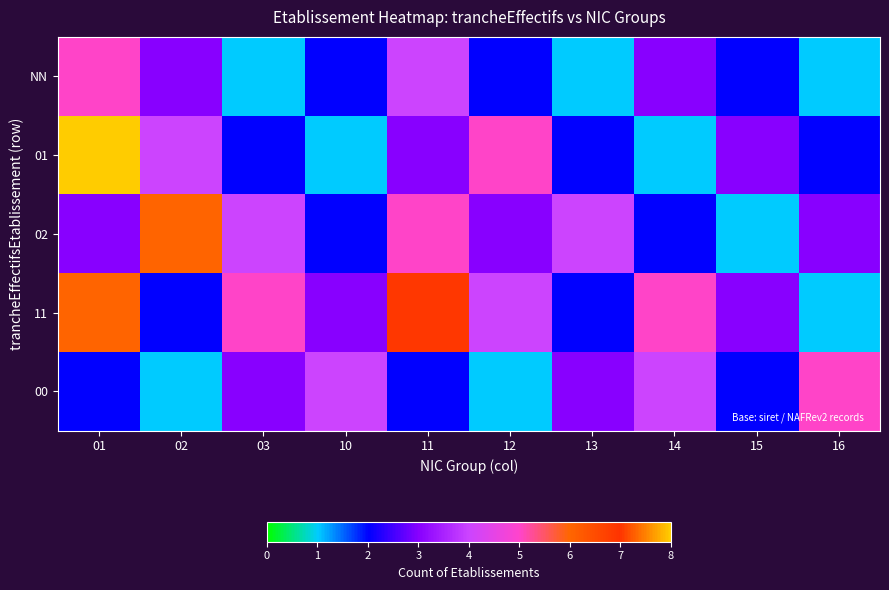

Reading left to right, list all the values displayed in this chart.

NN: 01=5	02=3	03=1	10=2	11=4	12=2	13=1	14=3	15=2	16=1
01: 01=8	02=4	03=2	10=1	11=3	12=5	13=2	14=1	15=3	16=2
02: 01=3	02=6	03=4	10=2	11=5	12=3	13=4	14=2	15=1	16=3
11: 01=6	02=2	03=5	10=3	11=7	12=4	13=2	14=5	15=3	16=1
00: 01=2	02=1	03=3	10=4	11=2	12=1	13=3	14=4	15=2	16=5